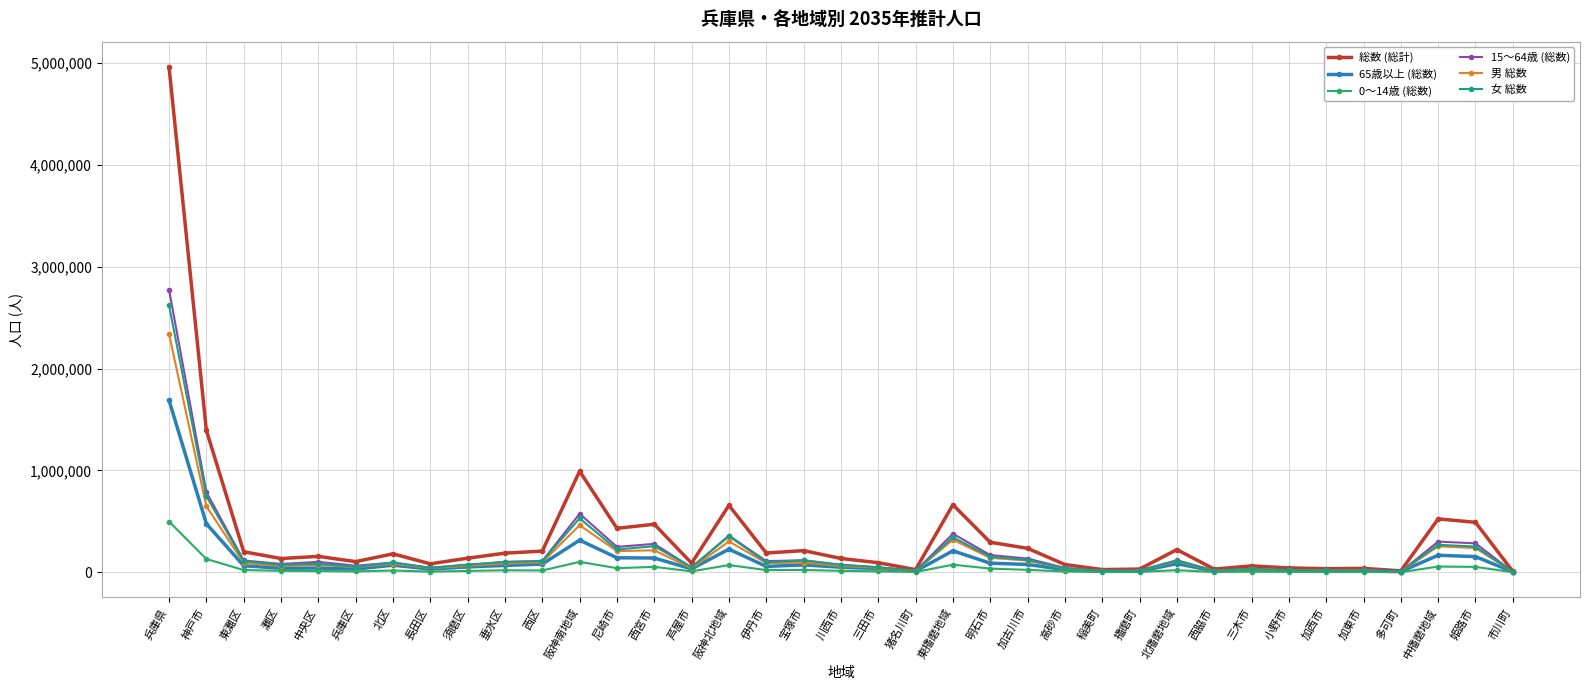

How many data points in 65歳以上 (総数) are less than 52615?

18